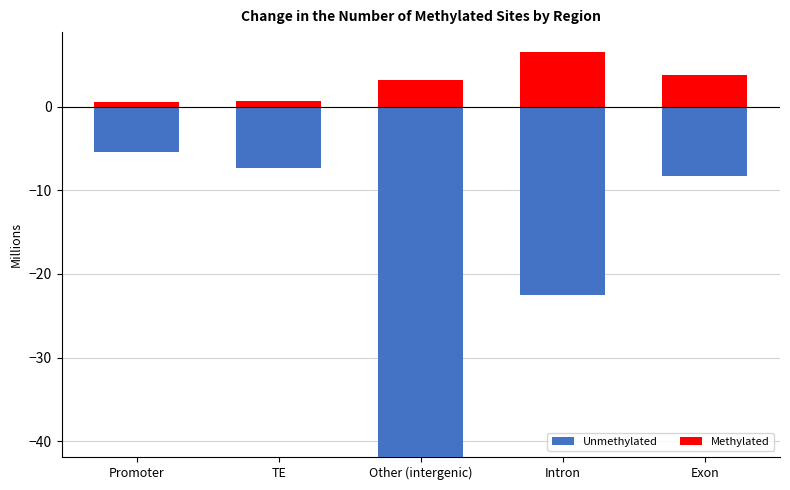

What is the average value of the Unmethylated series?

-17.1